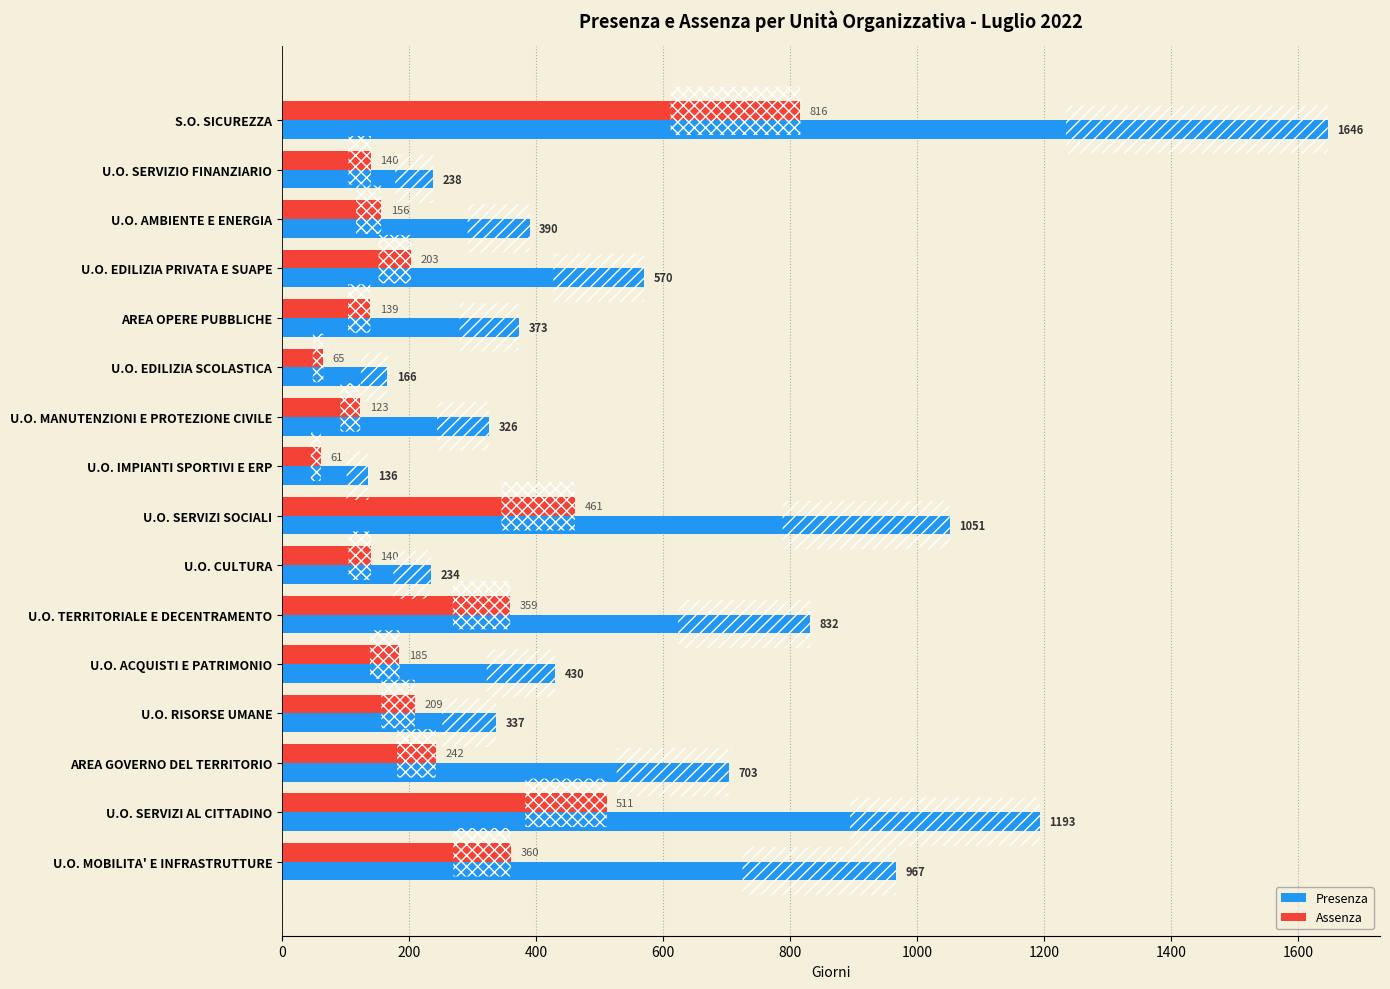

Where is Presenza nearest to the value 891?

U.O. TERRITORIALE E DECENTRAMENTO